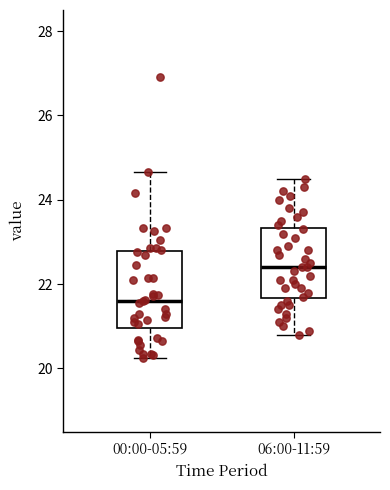

Where is the lower edge of the box for 00:00-05:59 on the y-axis? The values are not printed on the chart, so give them approximately, as read against the axis.

21.0